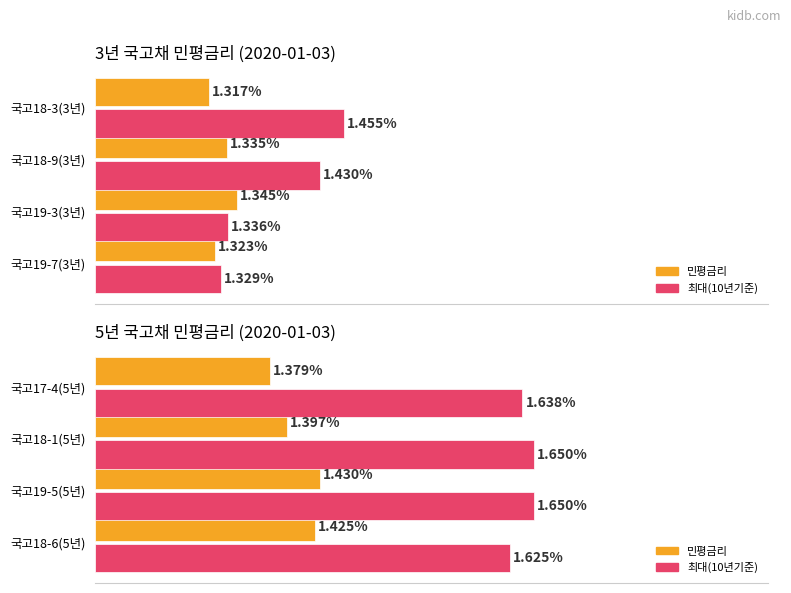

Which series has the largest total across all categories?

최대금리(10년기준)